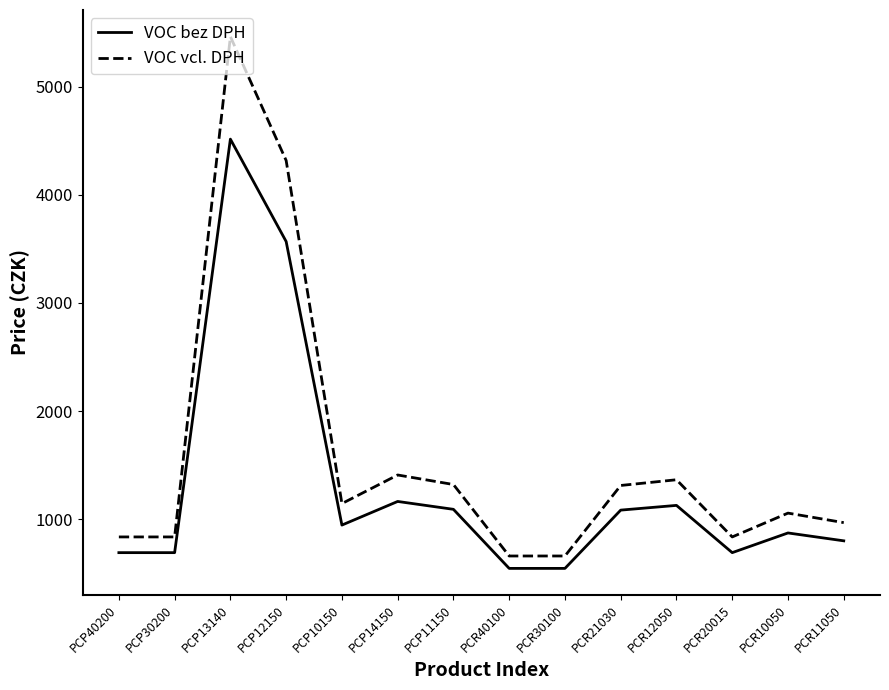

Which series has the widest spread of values?

VOC vcl. DPH